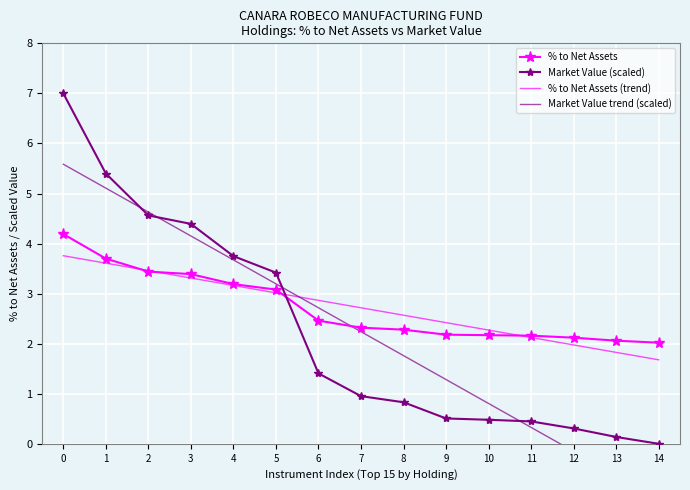

Which series has the largest range (max minus min)?

Market Value (scaled)